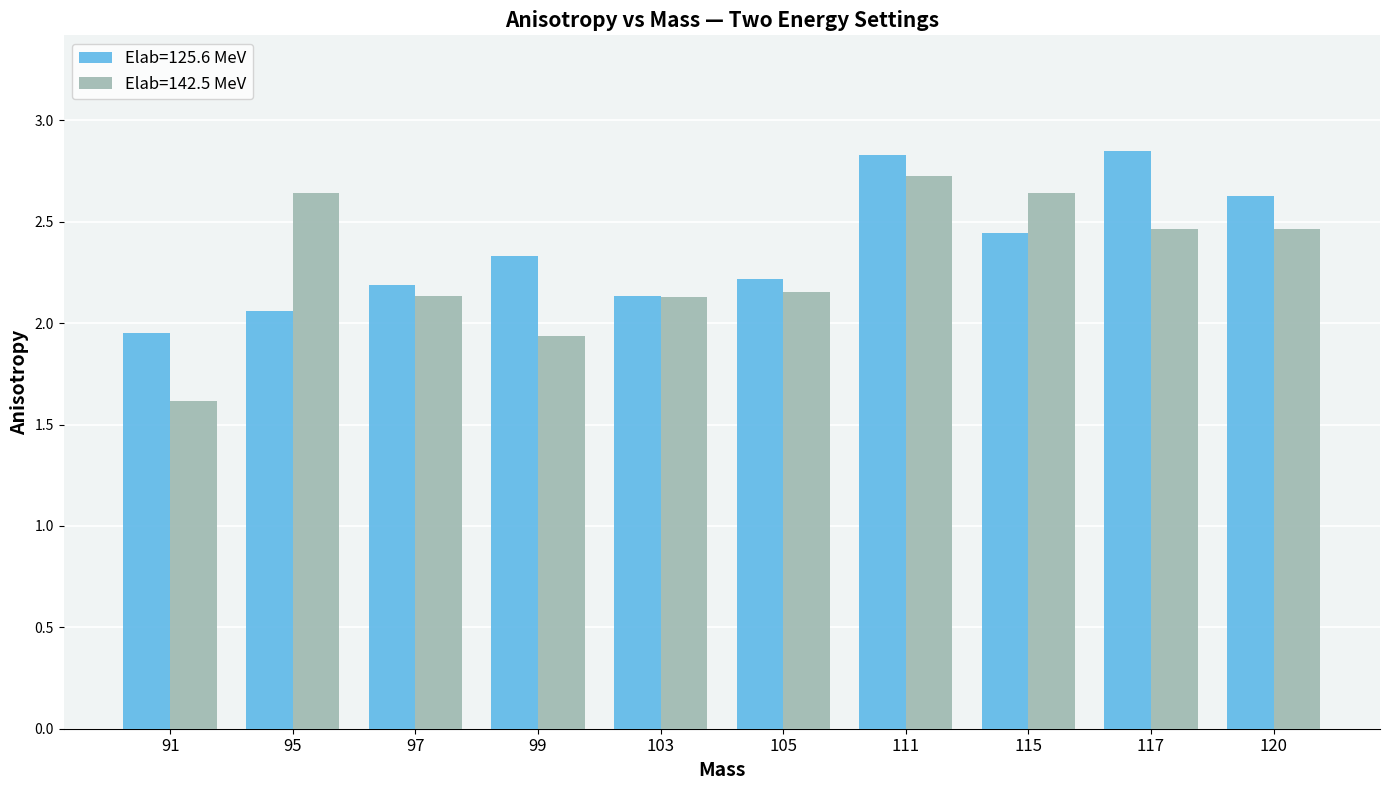

Rank the series by their maximum value, from lowest to highest.

Elab=142.5 MeV, Elab=125.6 MeV